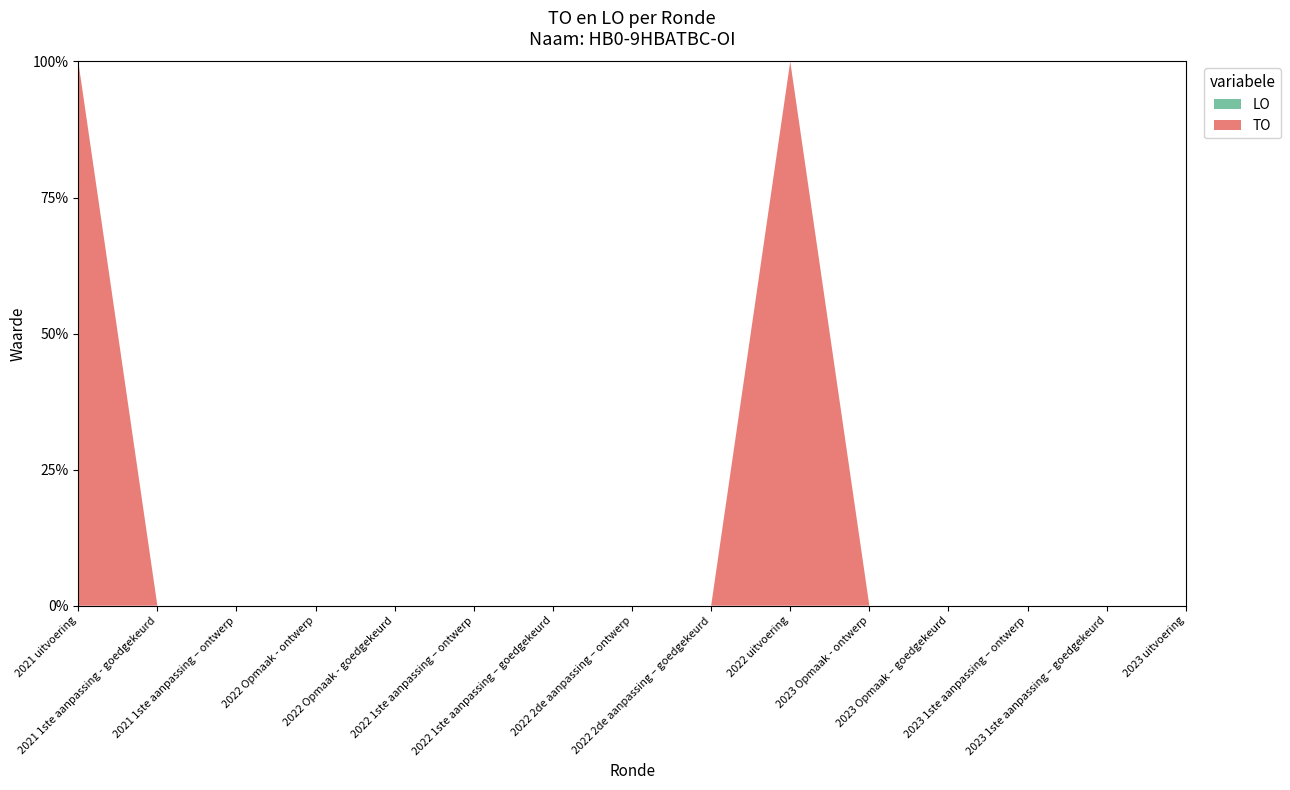

Reading left to right, list all the values displayed in this chart.

TO: 2021 uitvoering=3718	2021 1ste aanpassing - goedgekeurd=0	2021 1ste aanpassing – ontwerp=0	2022 Opmaak - ontwerp=0	2022 Opmaak - goedgekeurd=0	2022 1ste aanpassing – ontwerp=0	2022 1ste aanpassing – goedgekeurd=0	2022 2de aanpassing – ontwerp=0	2022 2de aanpassing – goedgekeurd=0	2022 uitvoering=2134	2023 Opmaak - ontwerp=0	2023 Opmaak – goedgekeurd=0	2023 1ste aanpassing – ontwerp=0	2023 1ste aanpassing – goedgekeurd=0	2023 uitvoering=0
LO: 2021 uitvoering=0	2021 1ste aanpassing - goedgekeurd=0	2021 1ste aanpassing – ontwerp=0	2022 Opmaak - ontwerp=0	2022 Opmaak - goedgekeurd=0	2022 1ste aanpassing – ontwerp=0	2022 1ste aanpassing – goedgekeurd=0	2022 2de aanpassing – ontwerp=0	2022 2de aanpassing – goedgekeurd=0	2022 uitvoering=0	2023 Opmaak - ontwerp=0	2023 Opmaak – goedgekeurd=0	2023 1ste aanpassing – ontwerp=0	2023 1ste aanpassing – goedgekeurd=0	2023 uitvoering=0